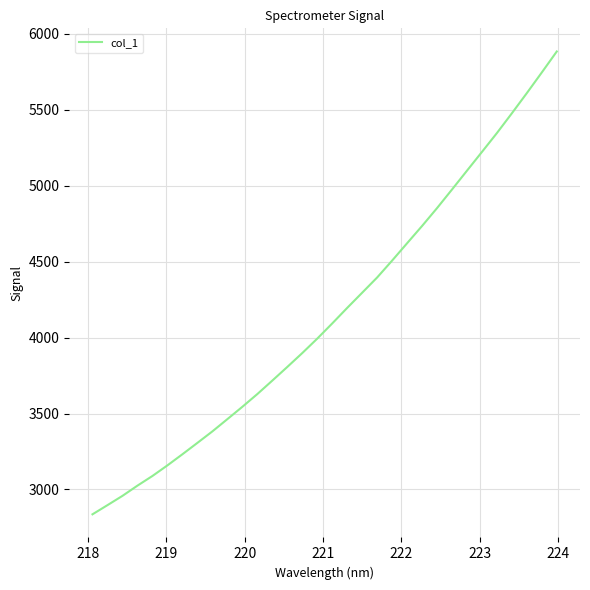

What is the difference between the maximum and minimum values?

3048.0